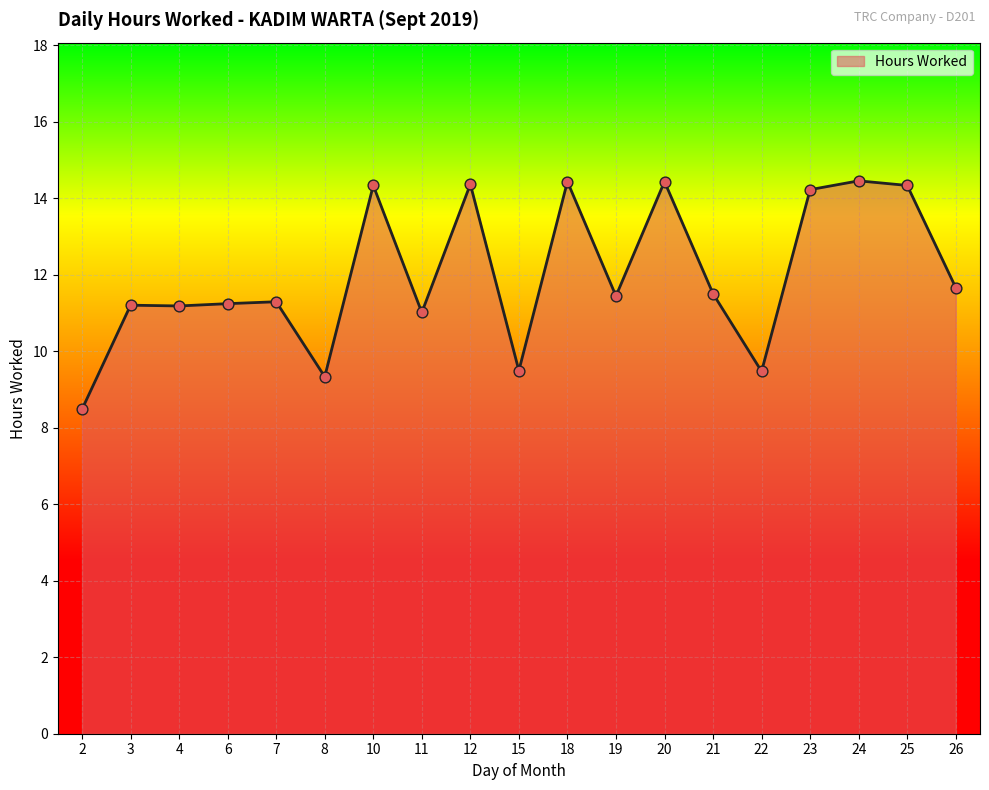

Approximately how many times larger is the value at 18 compared to 10?

1.0